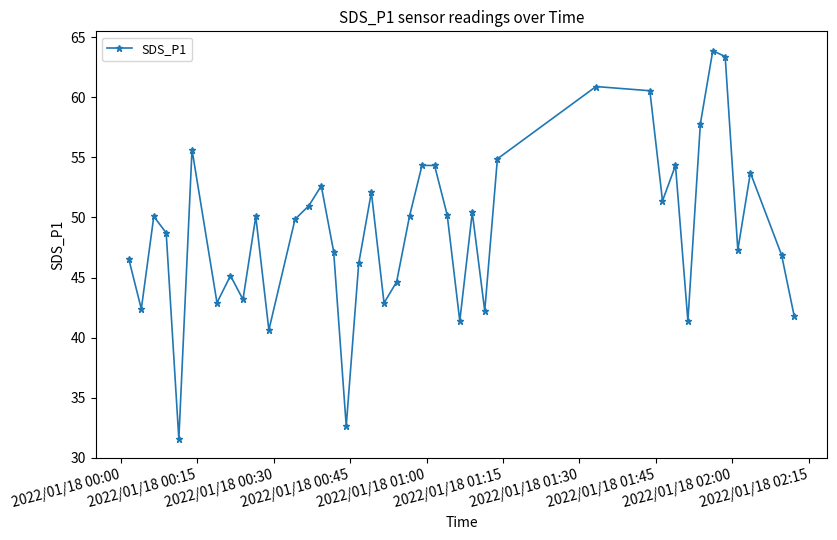

What is the value of the 18th point from the left?

52.1